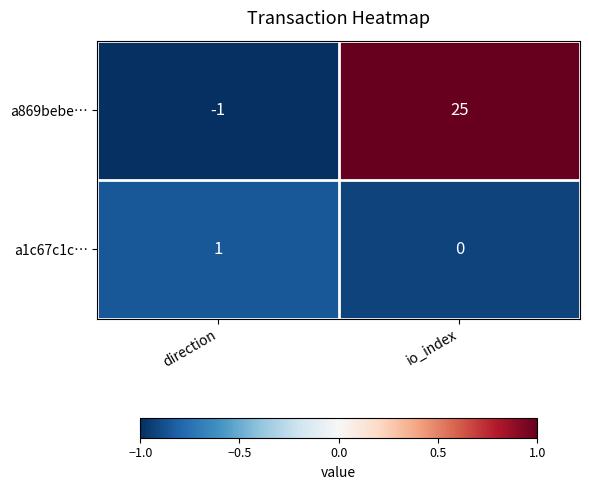

Reading left to right, what are all the values shown in this chart?

a869bebe…: -1	25
a1c67c1c…: 1	0